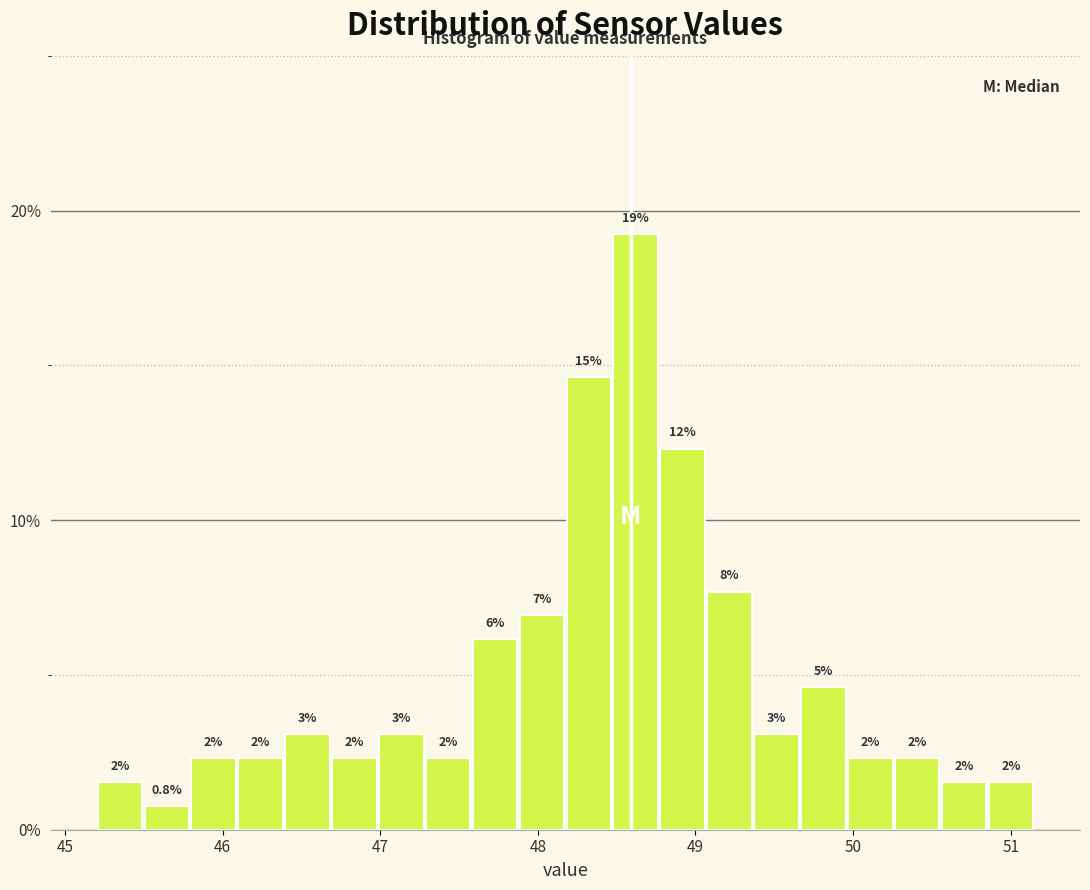

Around what value on the x-axis is the tallest bar? Give the approximate position of its centre, as read against the axis.

48.6